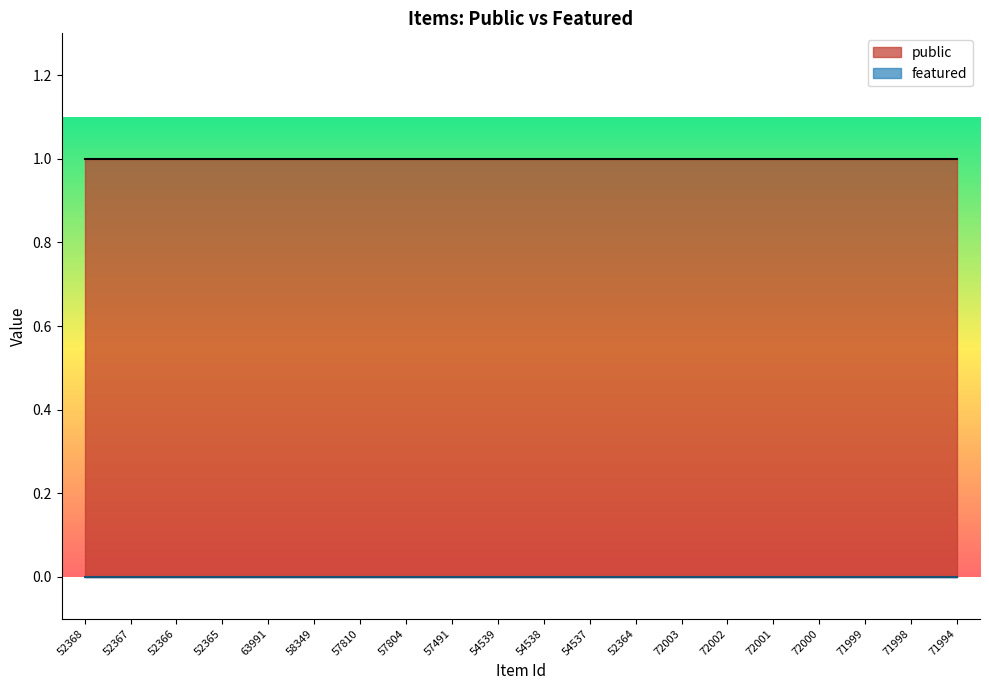

Rank the series at 71998 from highest to lowest value.

public, featured